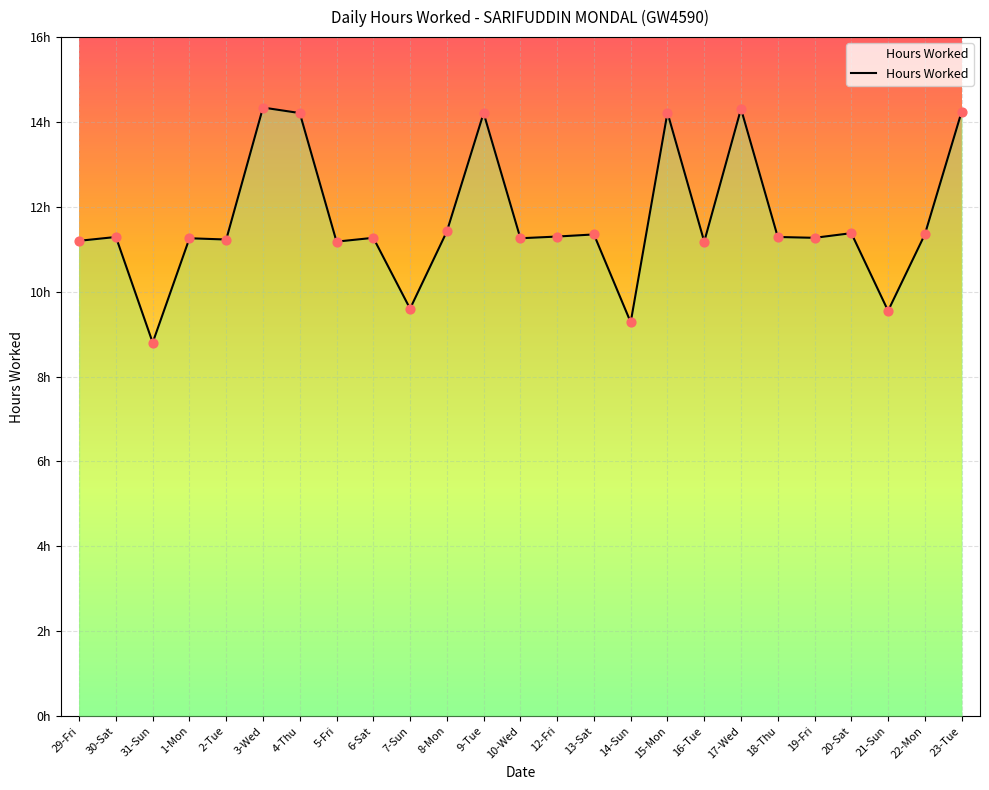

What is the change in value from 5-Fri to 13-Sat?

+0.2